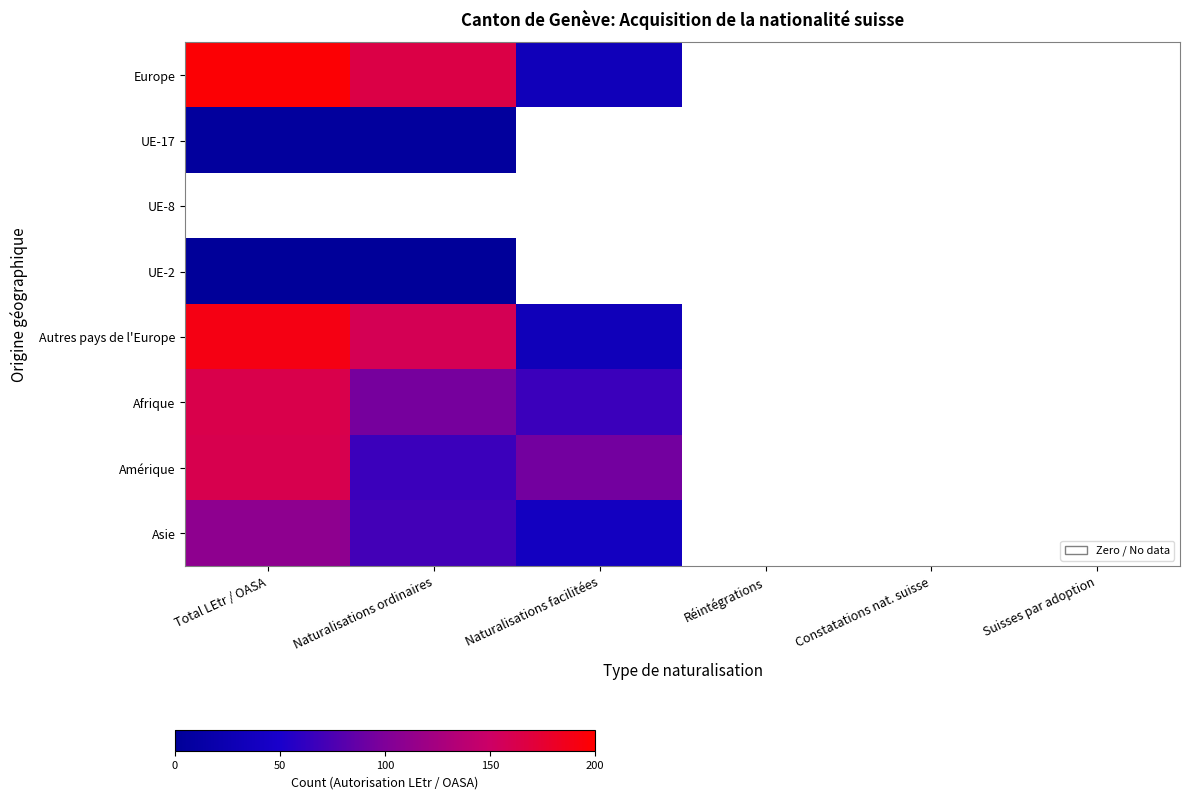

At which category is the sum across all series the highest?

Total LEtr / OASA